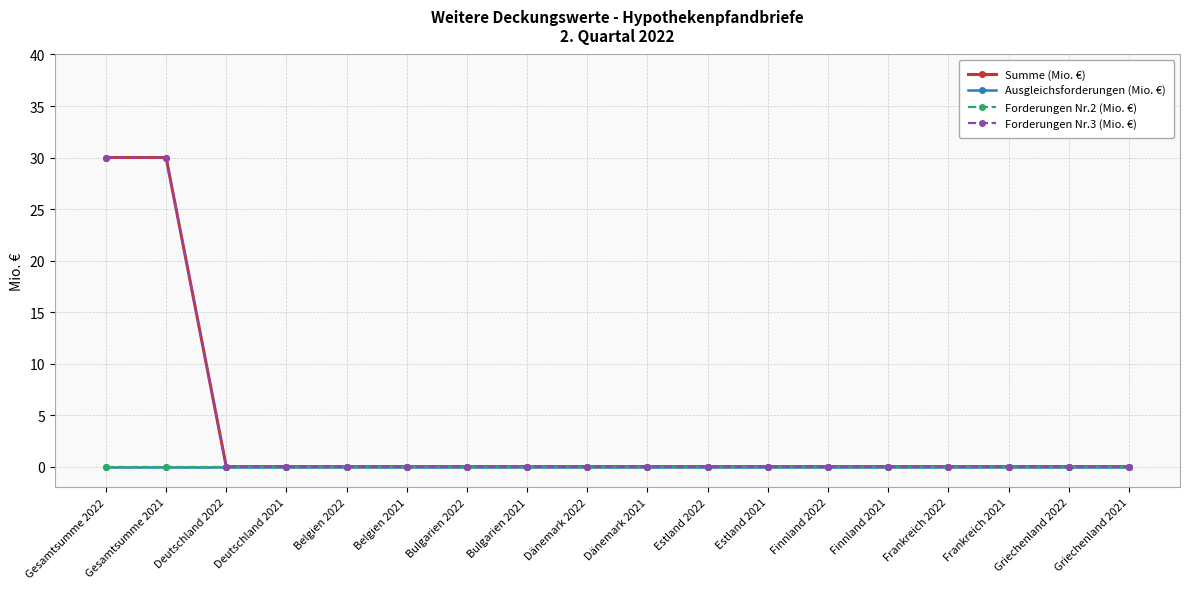

Is this an area chart (filled region under the line)?

No